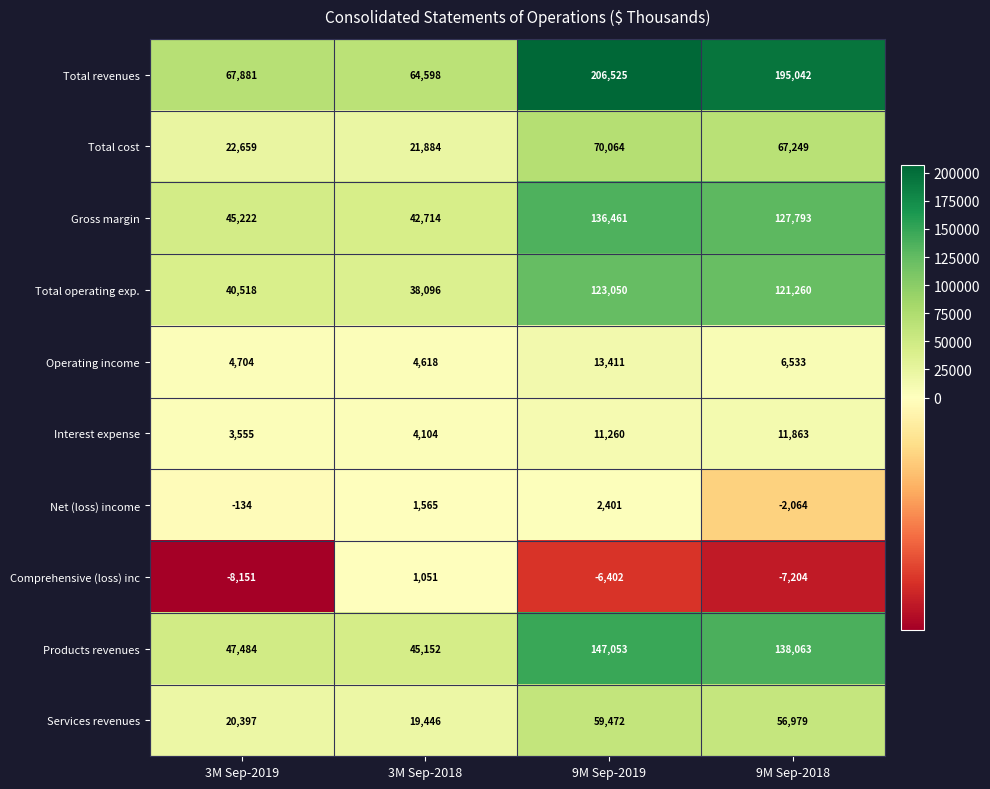

List the labels in order of Products revenues value, largest first.

9M Sep-2019, 9M Sep-2018, 3M Sep-2019, 3M Sep-2018